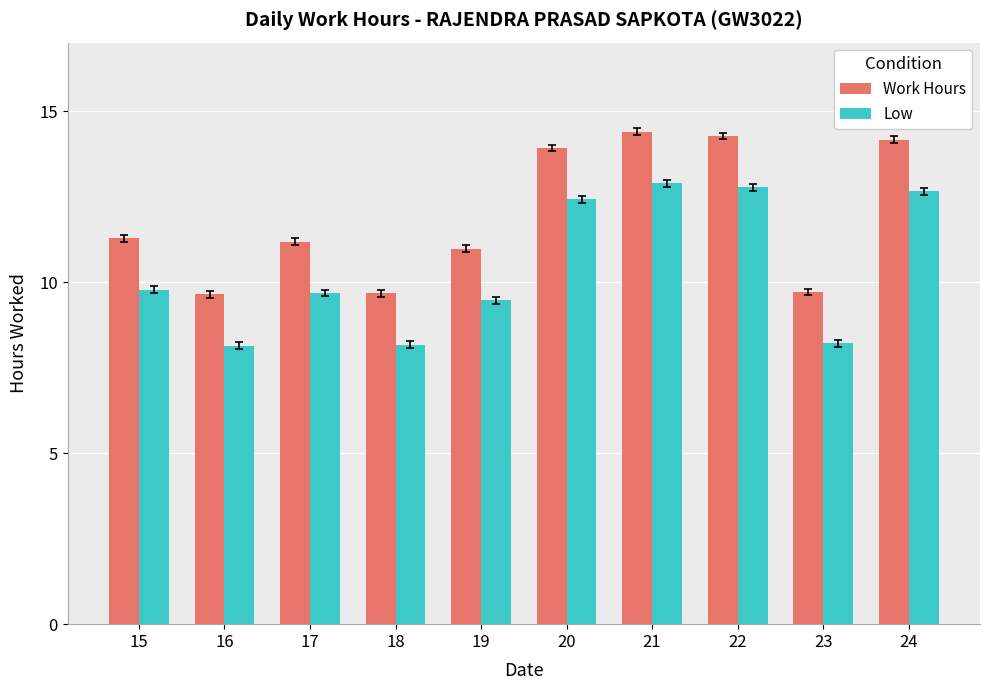

What is the smallest value displayed?

8.1